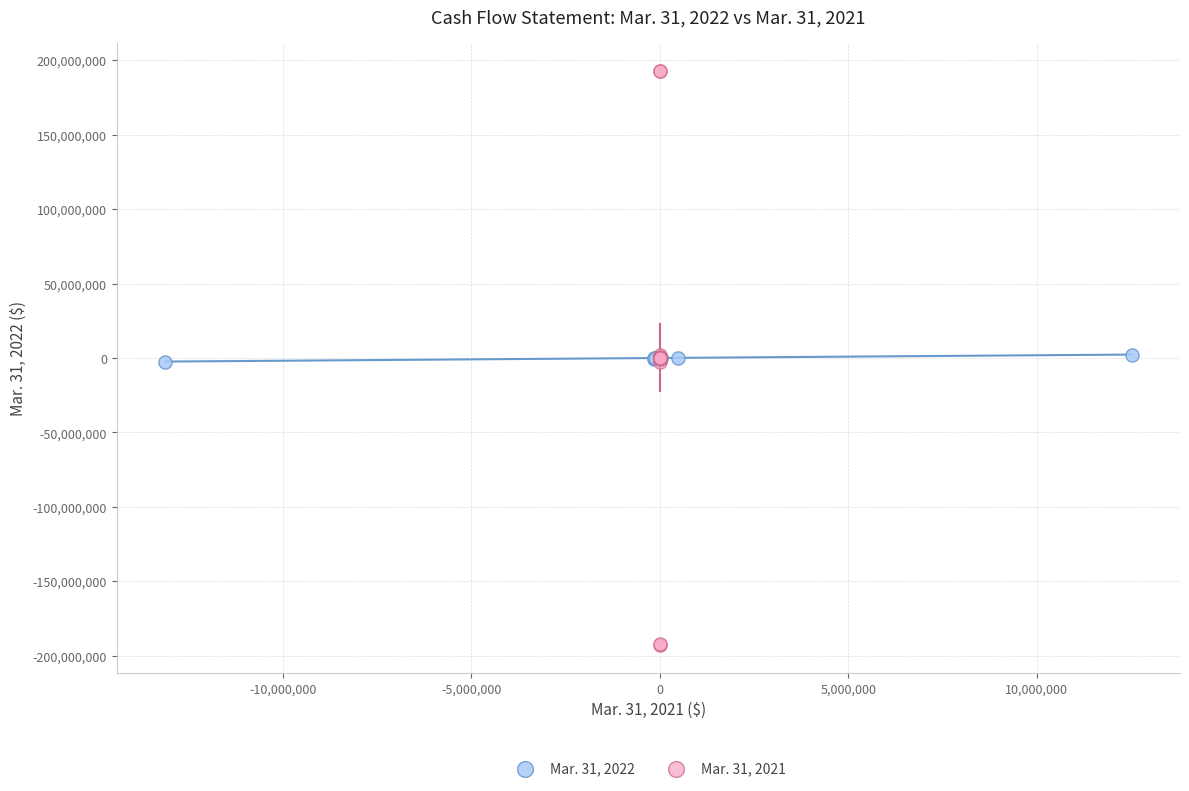

Which series has the largest Y range (max minus min)?

Mar. 31, 2021